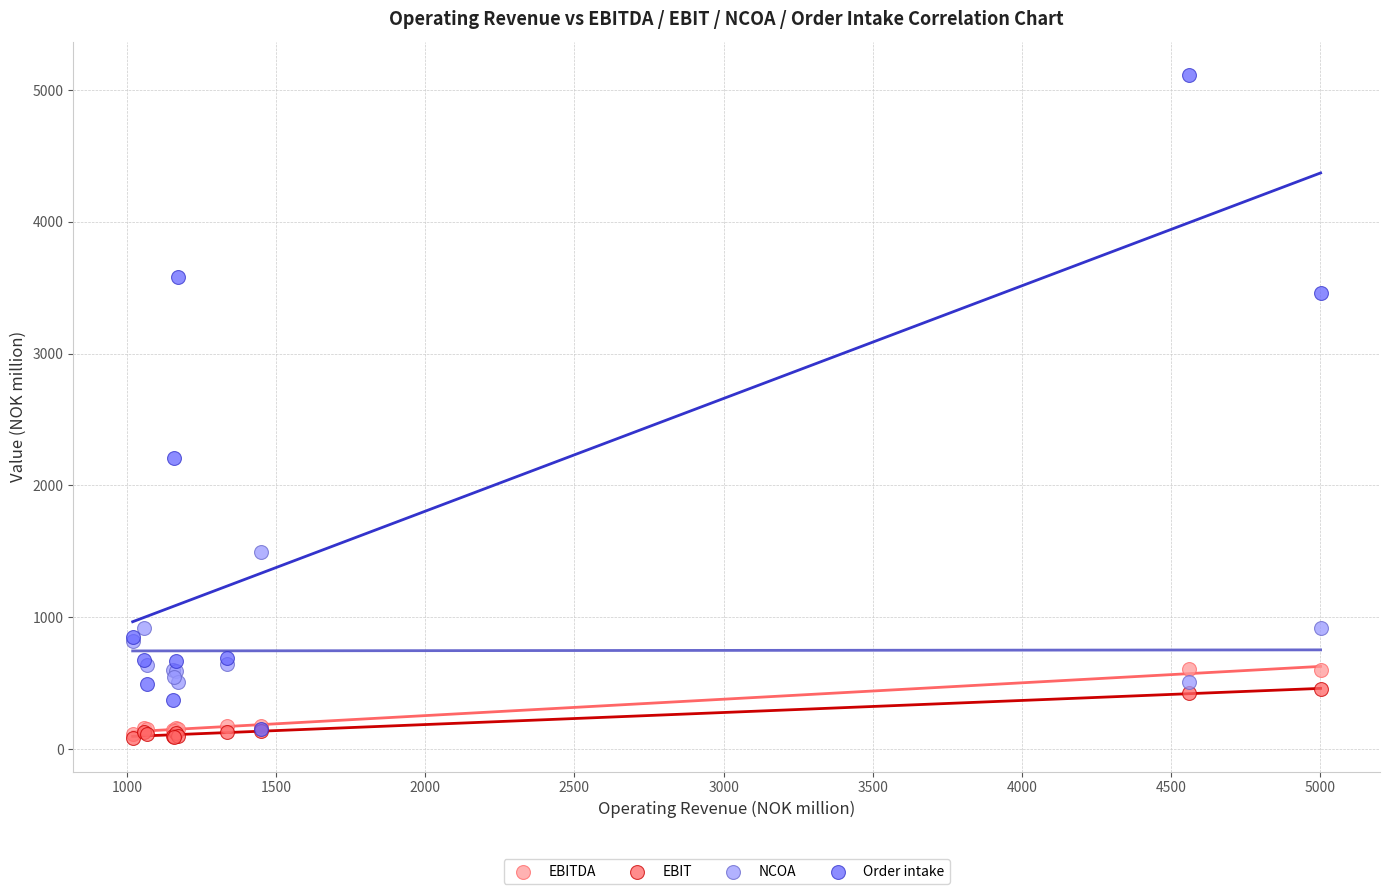

What are all the series names shown in the legend?

EBITDA, EBIT, NCOA, Order intake